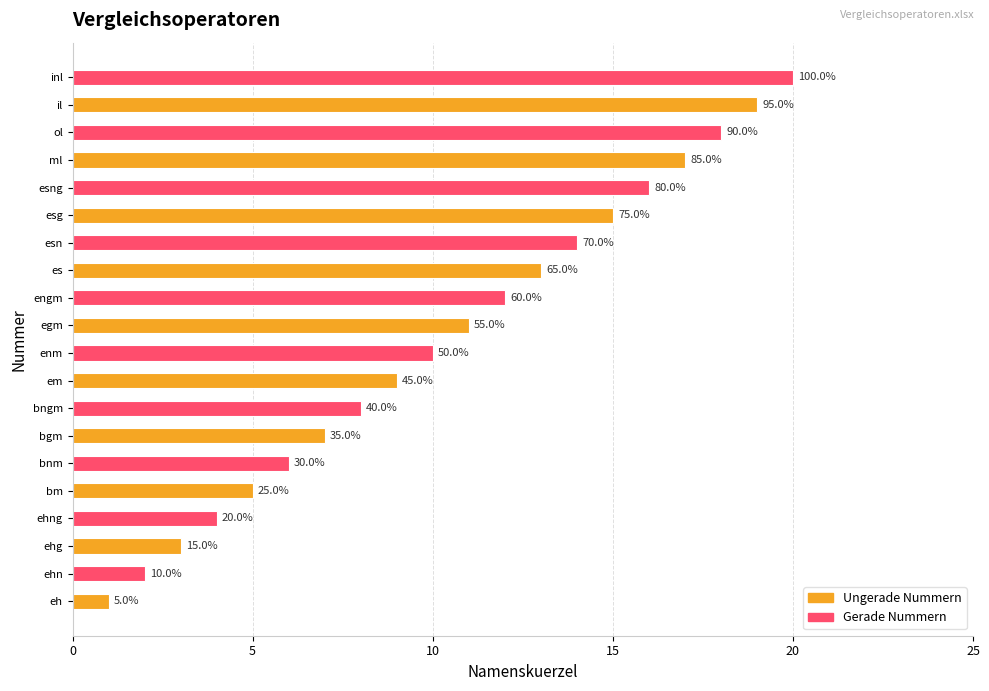

Are the bars horizontal?

Yes